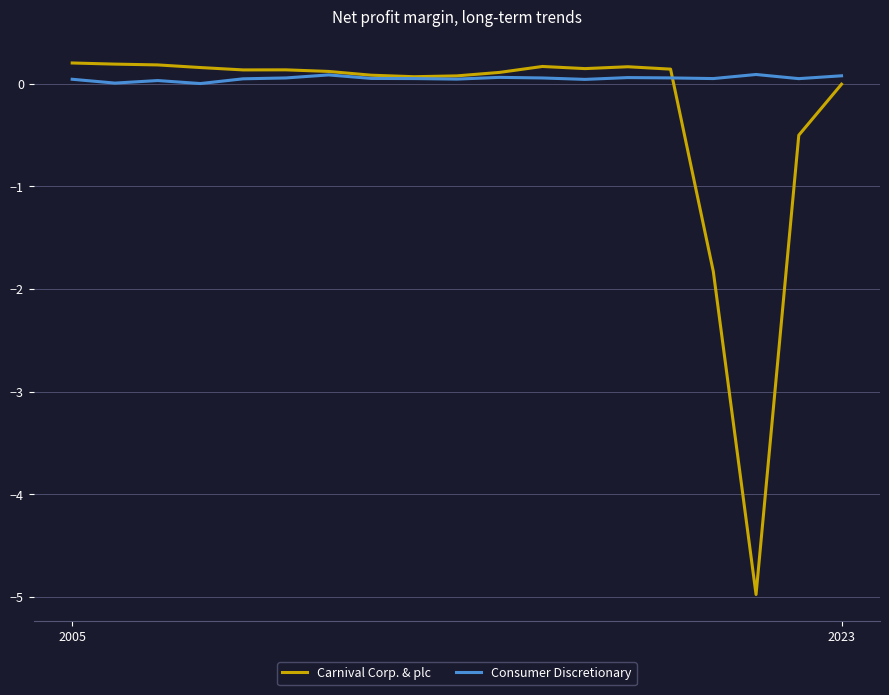

Which series has the widest spread of values?

Carnival Corp. & plc